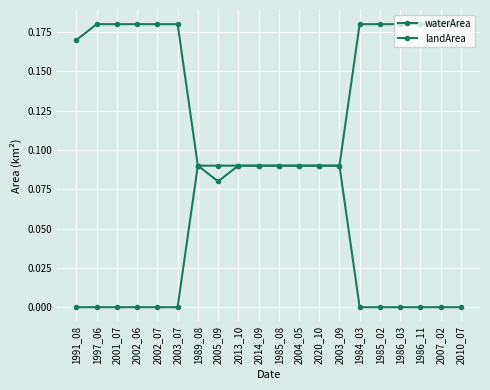

Is this an area chart (filled region under the line)?

No